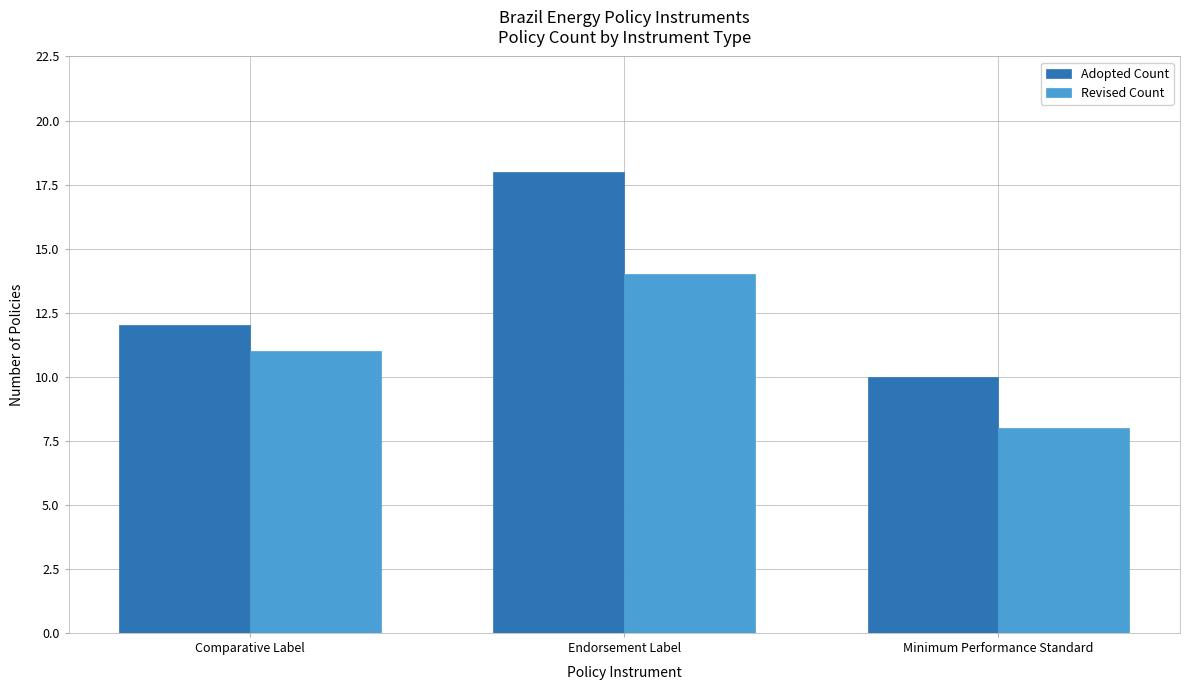

The Revised Count series shows 14 at Endorsement Label. True or false?

True